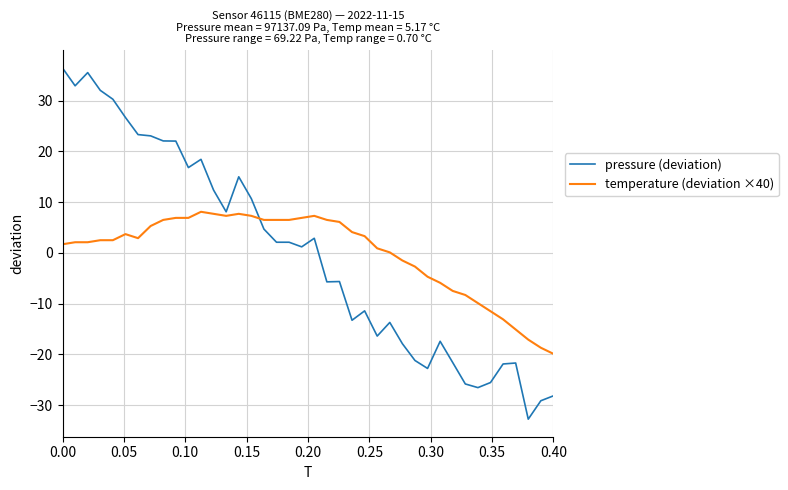

Which series has the widest spread of values?

pressure (deviation)